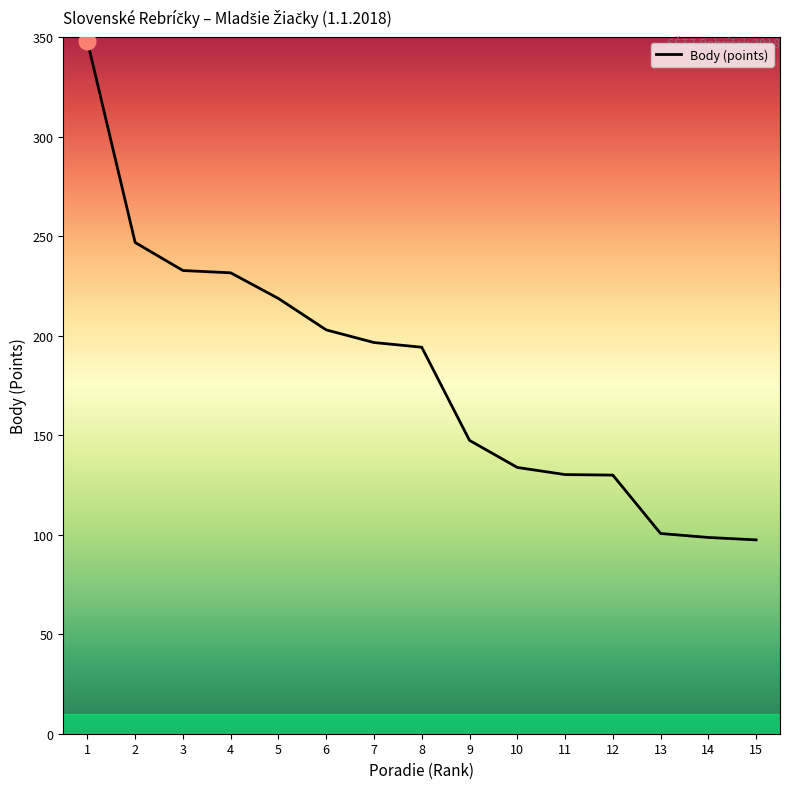

Between 6 and 14, which is larger?

6